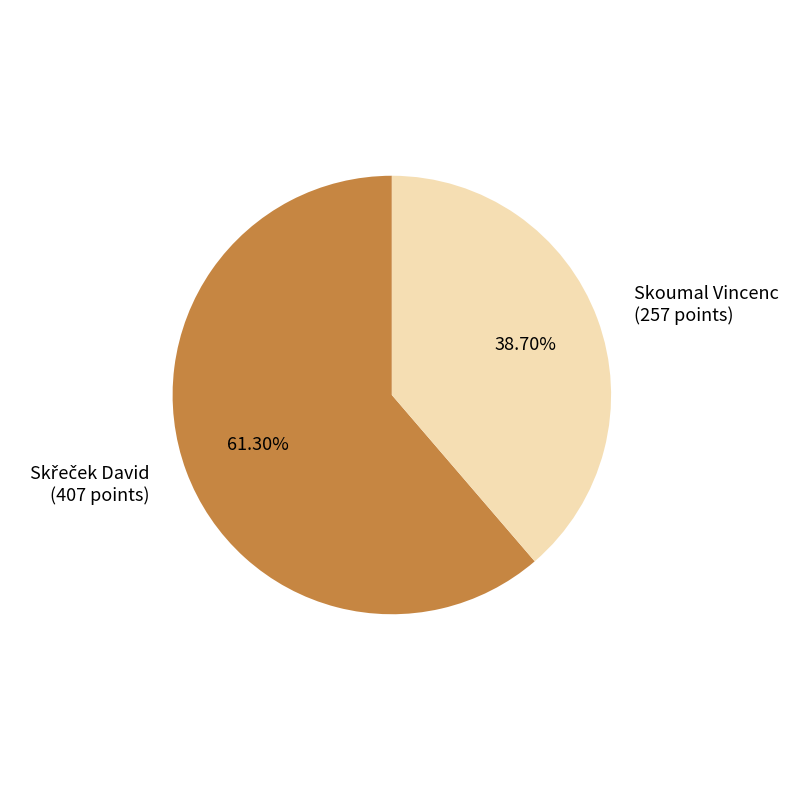

Which category has the smallest portion of the pie?

Skoumal Vincenc